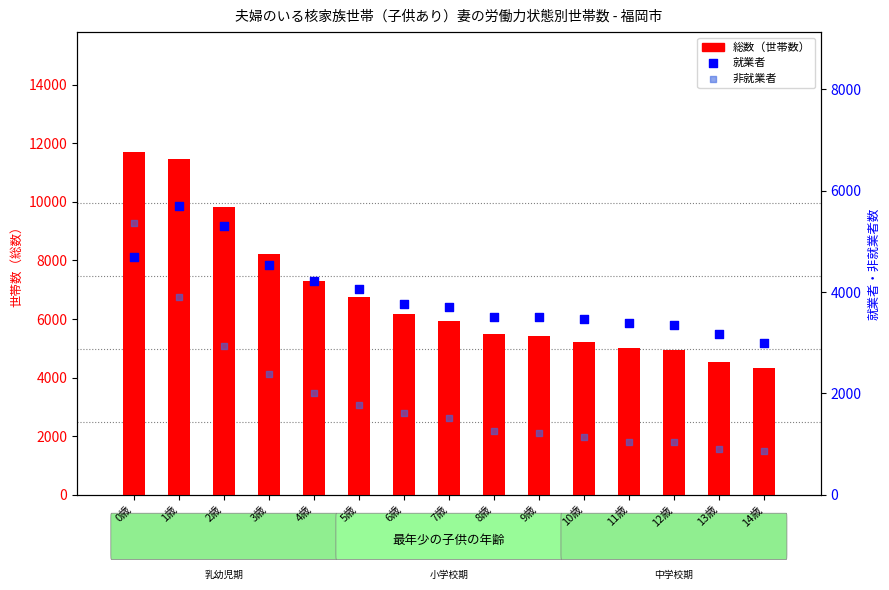

Which series has the largest Y range (max minus min)?

総数（世帯数）